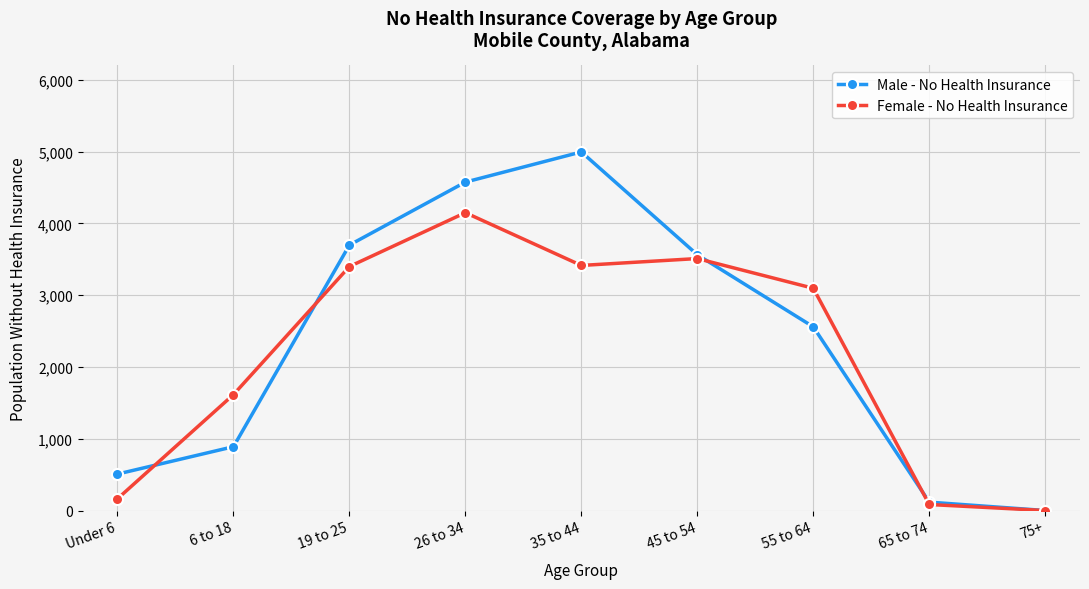

What is the difference between the second highest and second lowest values in the Male - No Health Insurance series?

4458